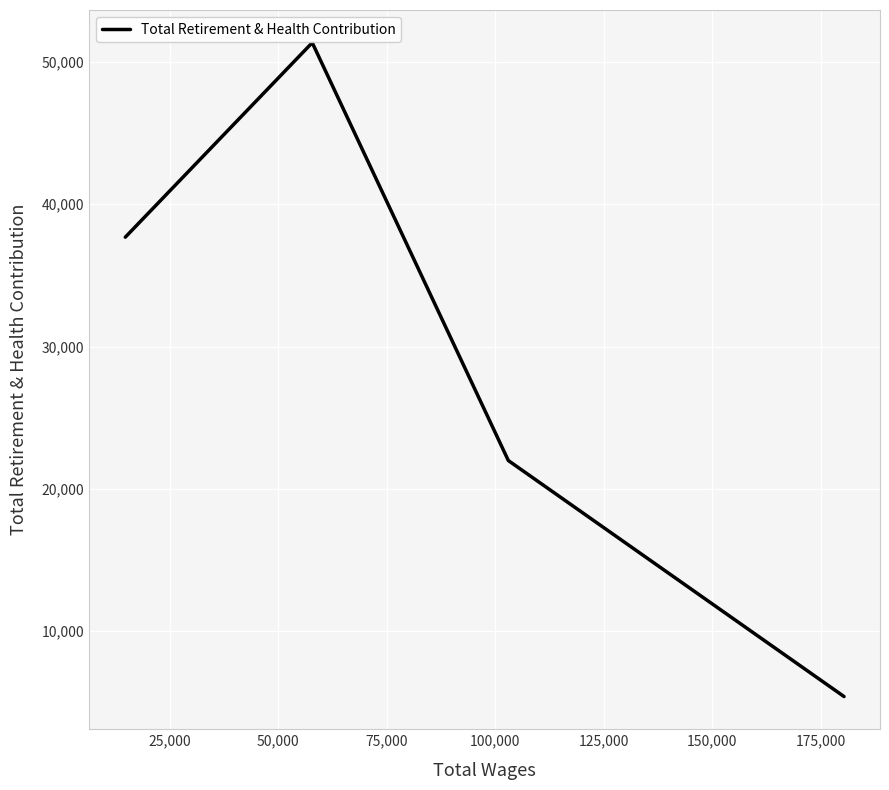

True or false: the data has more than 2 interior local peaks.

False